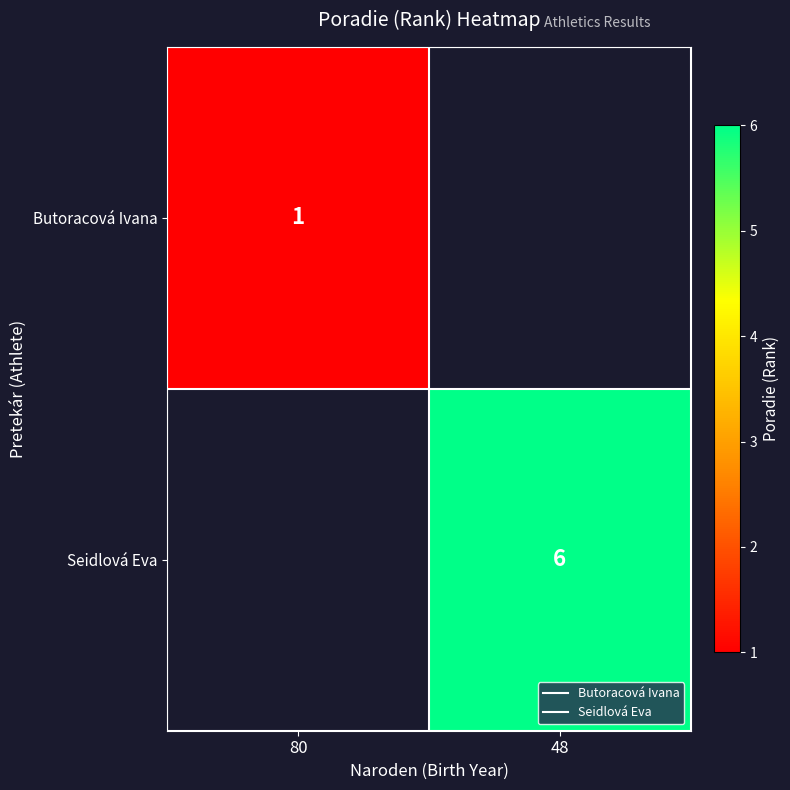

At which label does Seidlová Eva reach its minimum?

80